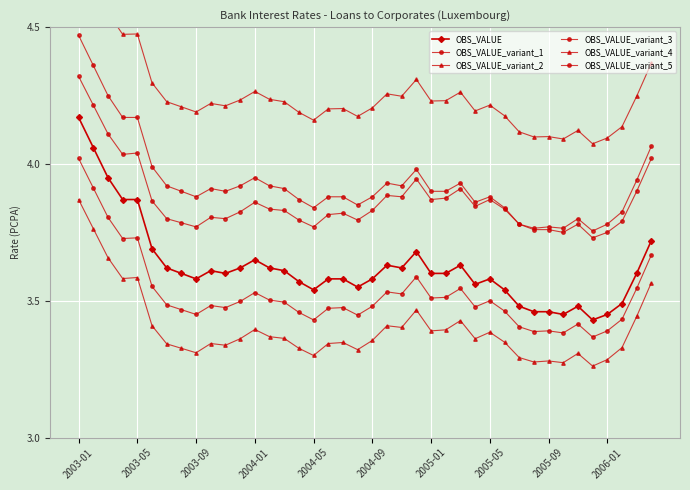

The value of OBS_VALUE_variant_3 at 13 is 0.9. True or false?

False